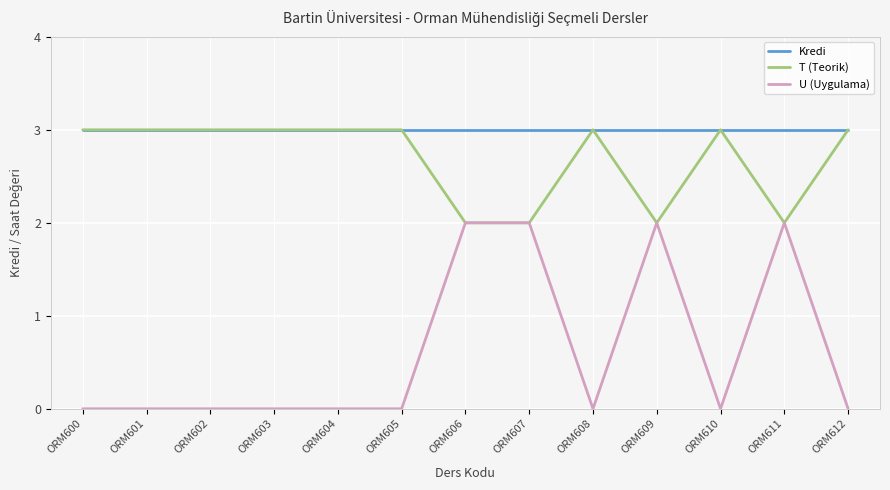

What is the highest value of the Kredi series?

3